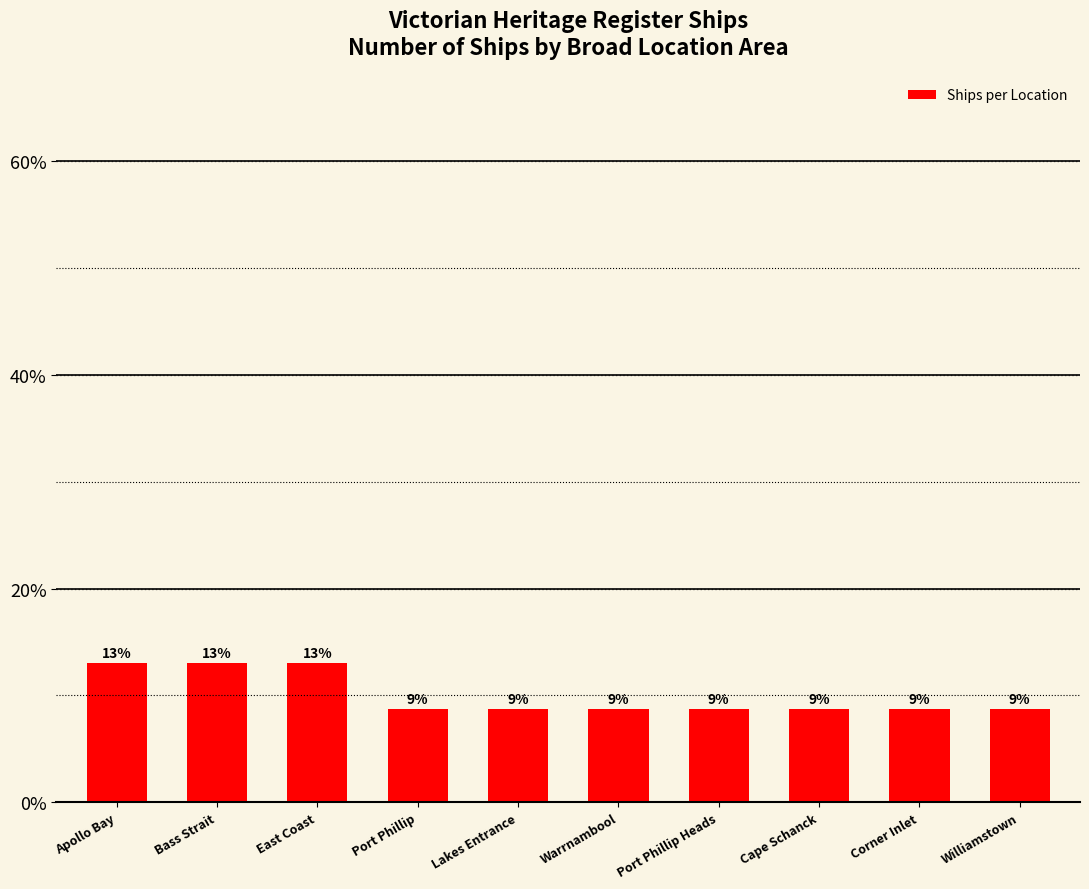

Are the bars grouped side by side (vs. stacked)?

No